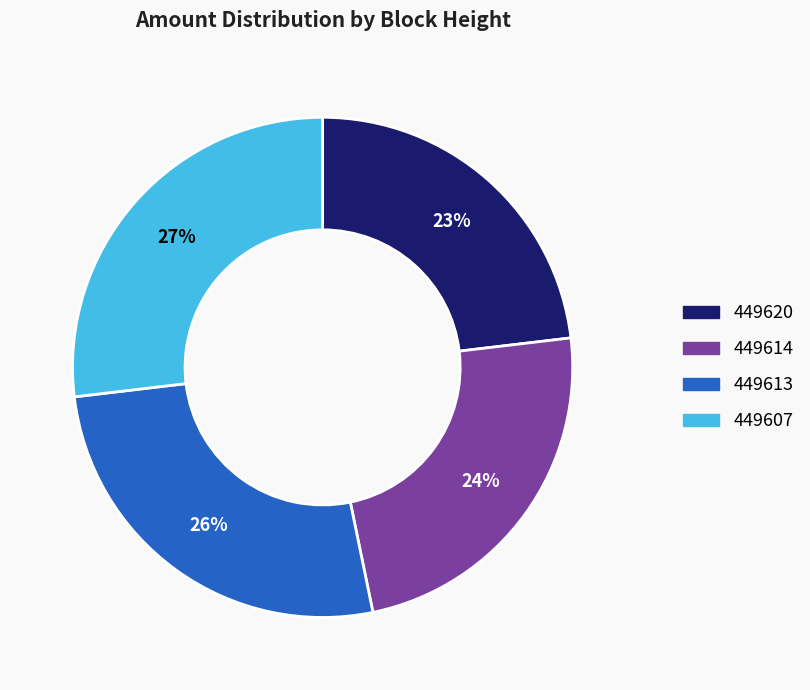

Is the sum of 449607 and 449614 greater than half?

Yes